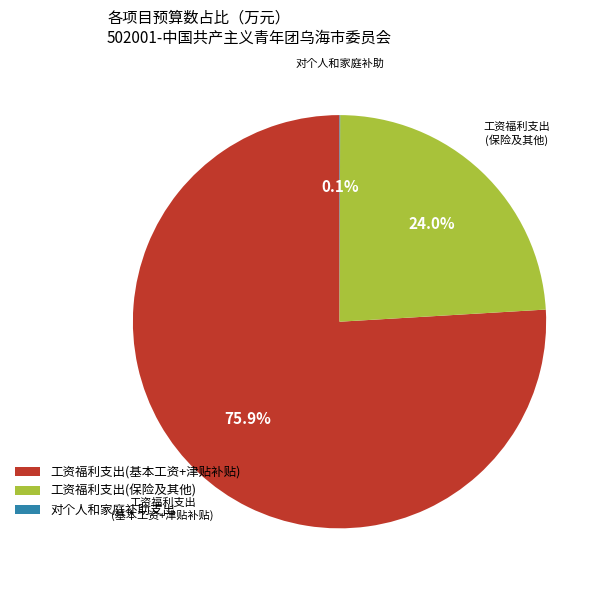

To the nearest percent, what is the difference between the largest and smallest slice percentages?

76%